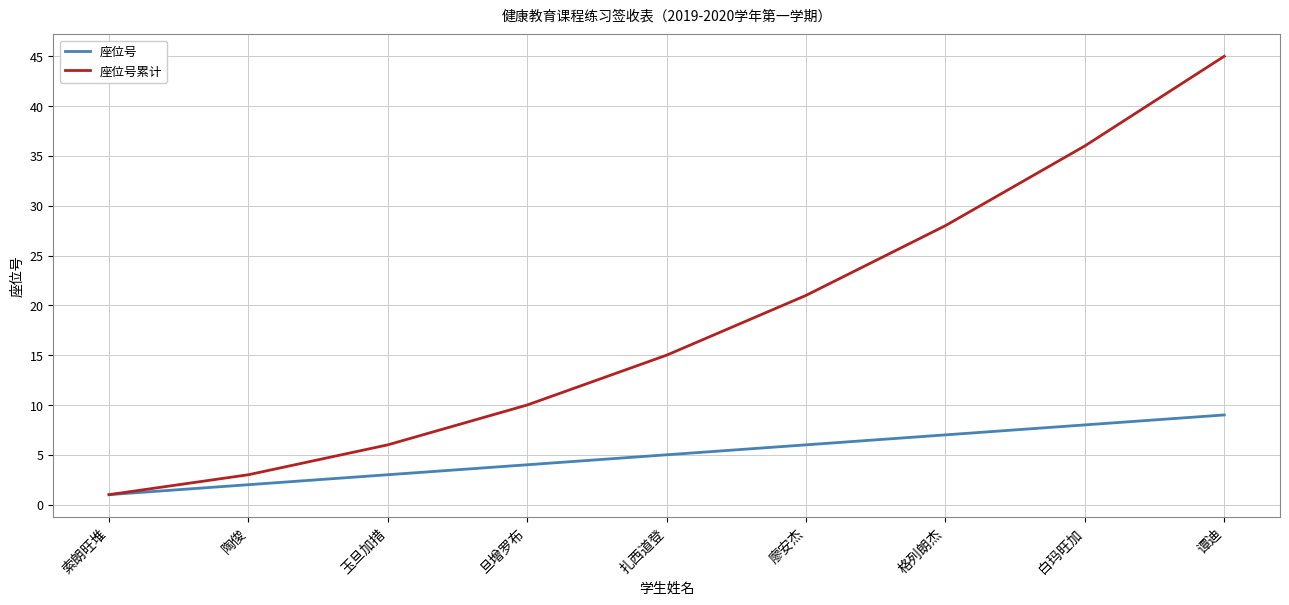

Reading left to right, extract all data points from this chart.

座位号: 索朗旺堆=1	陶俊=2	玉旦加措=3	旦增罗布=4	扎西道登=5	廖安杰=6	格列朗杰=7	白玛旺加=8	谭迪=9
座位号累计: 索朗旺堆=1	陶俊=3	玉旦加措=6	旦增罗布=10	扎西道登=15	廖安杰=21	格列朗杰=28	白玛旺加=36	谭迪=45